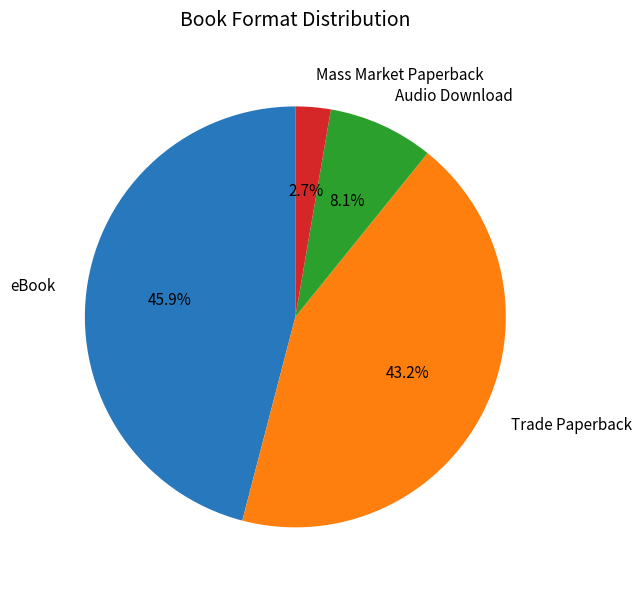

Is it true that Trade Paperback is 43% of the pie?

True